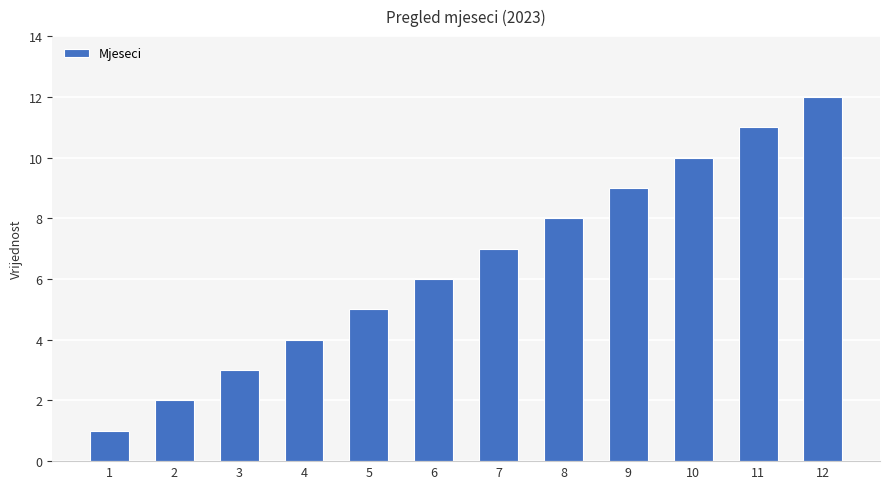

What is the difference between the maximum and minimum values?

11